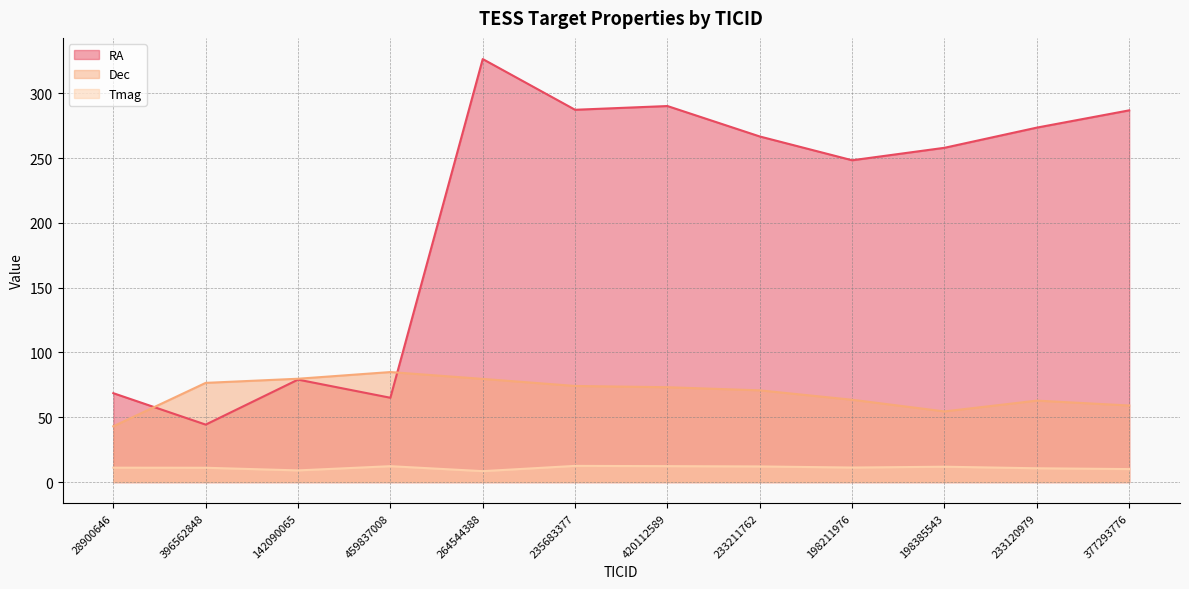

The value of Dec at 420112589 is 104.4. True or false?

False